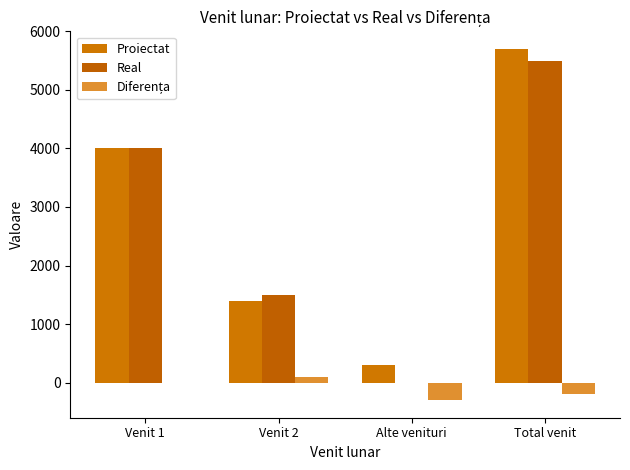

Reading right to left, what are all the values shown in this chart?

Proiectat: Total venit=5700	Alte venituri=300	Venit 2=1400	Venit 1=4000
Real: Total venit=5500	Alte venituri=0	Venit 2=1500	Venit 1=4000
Diferența: Total venit=-200	Alte venituri=-300	Venit 2=100	Venit 1=0